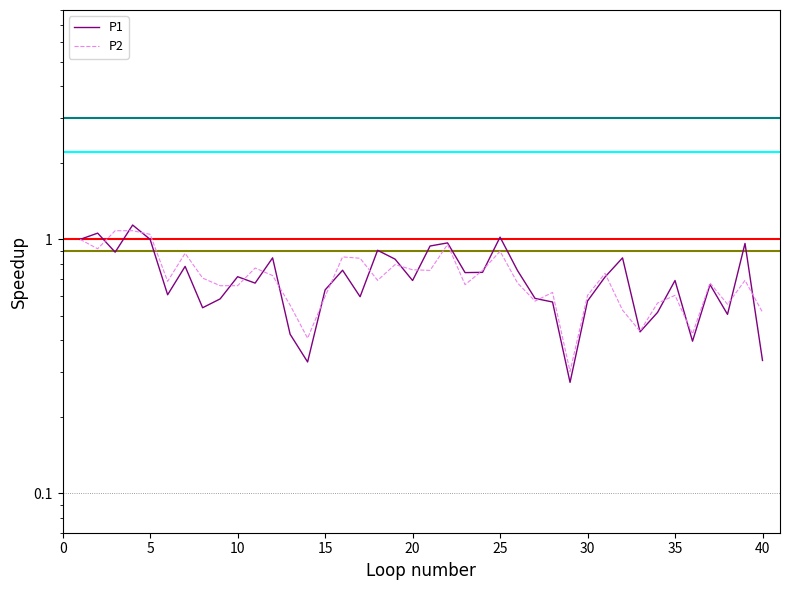

What are all the series names shown in the legend?

P1, P2